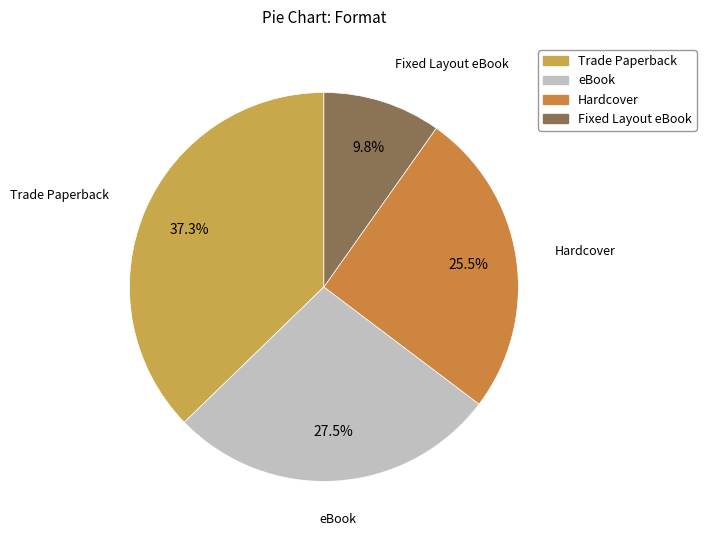

What is the largest slice in the pie chart?

Trade Paperback